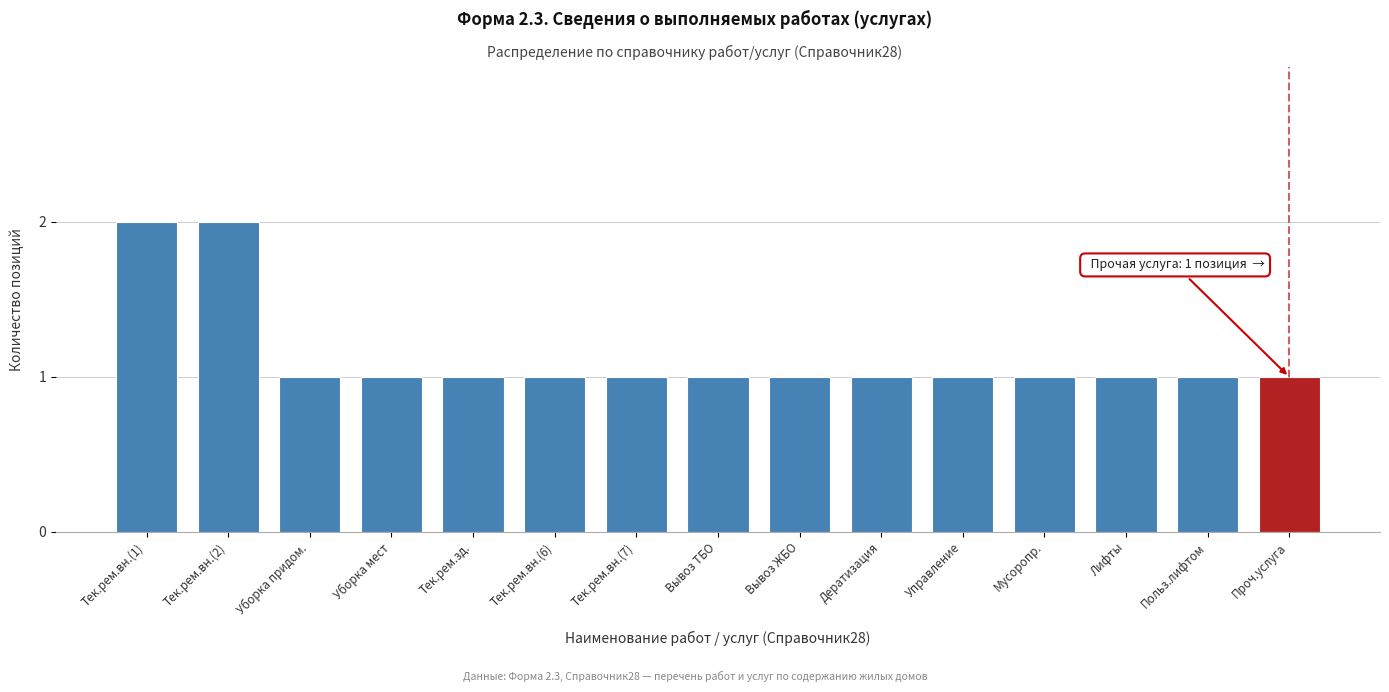

Reading right to left, transcribe all the data shown in this chart.

1	1	1	1	1	1	1	1	1	1	1	1	1	2	2